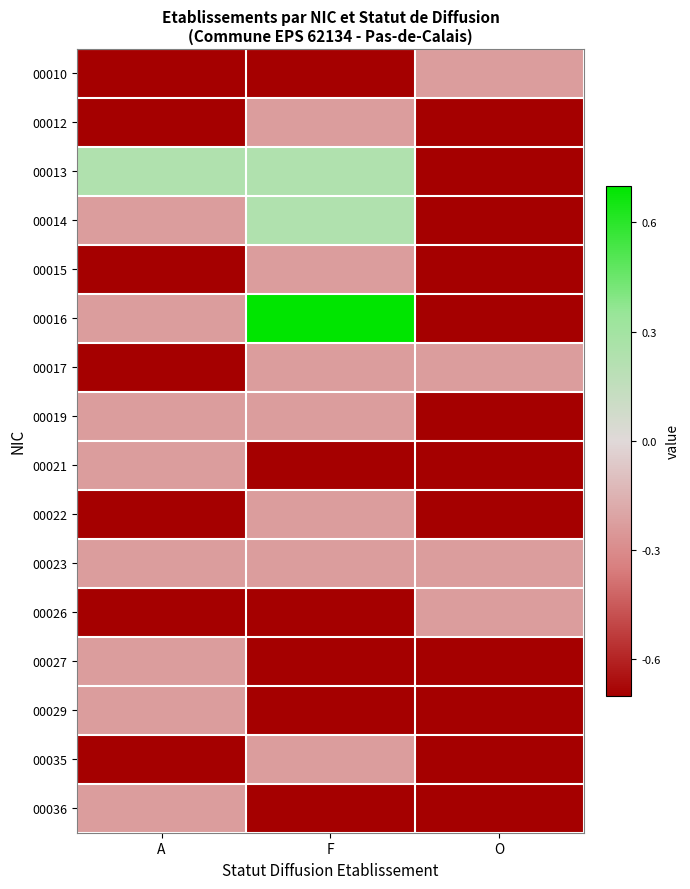

What is the maximum value shown in the chart?

0.7